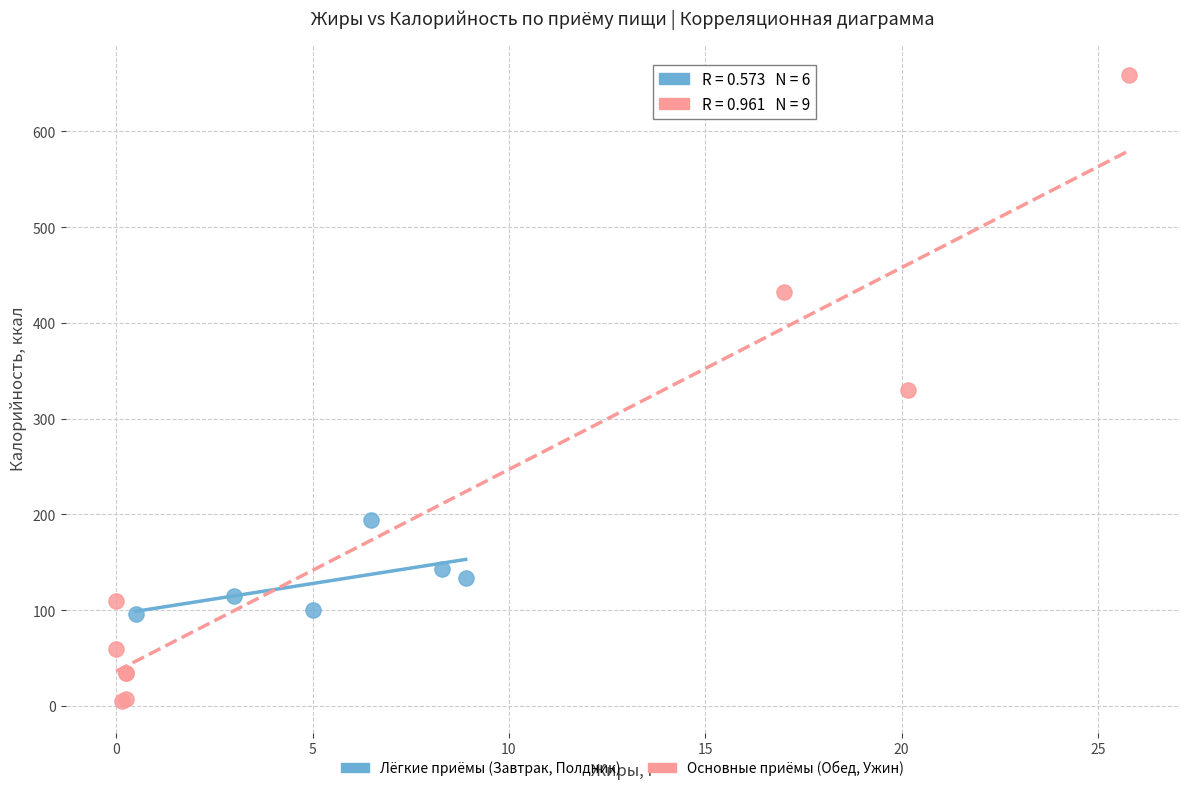

Which series has the widest spread of Y values?

Основные приёмы (Обед, Ужин)